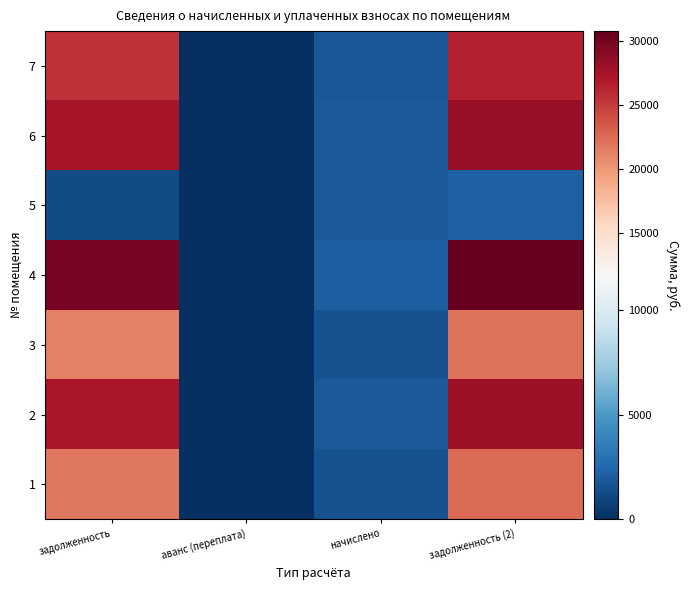

What is the spread (max minus min) of values at начислено?

576.5